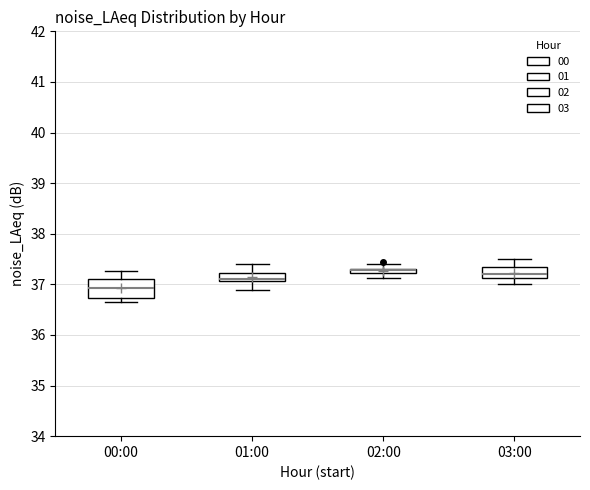

Comparing the boxes themselves (not the whiskers), which one is the tallest?

00:00